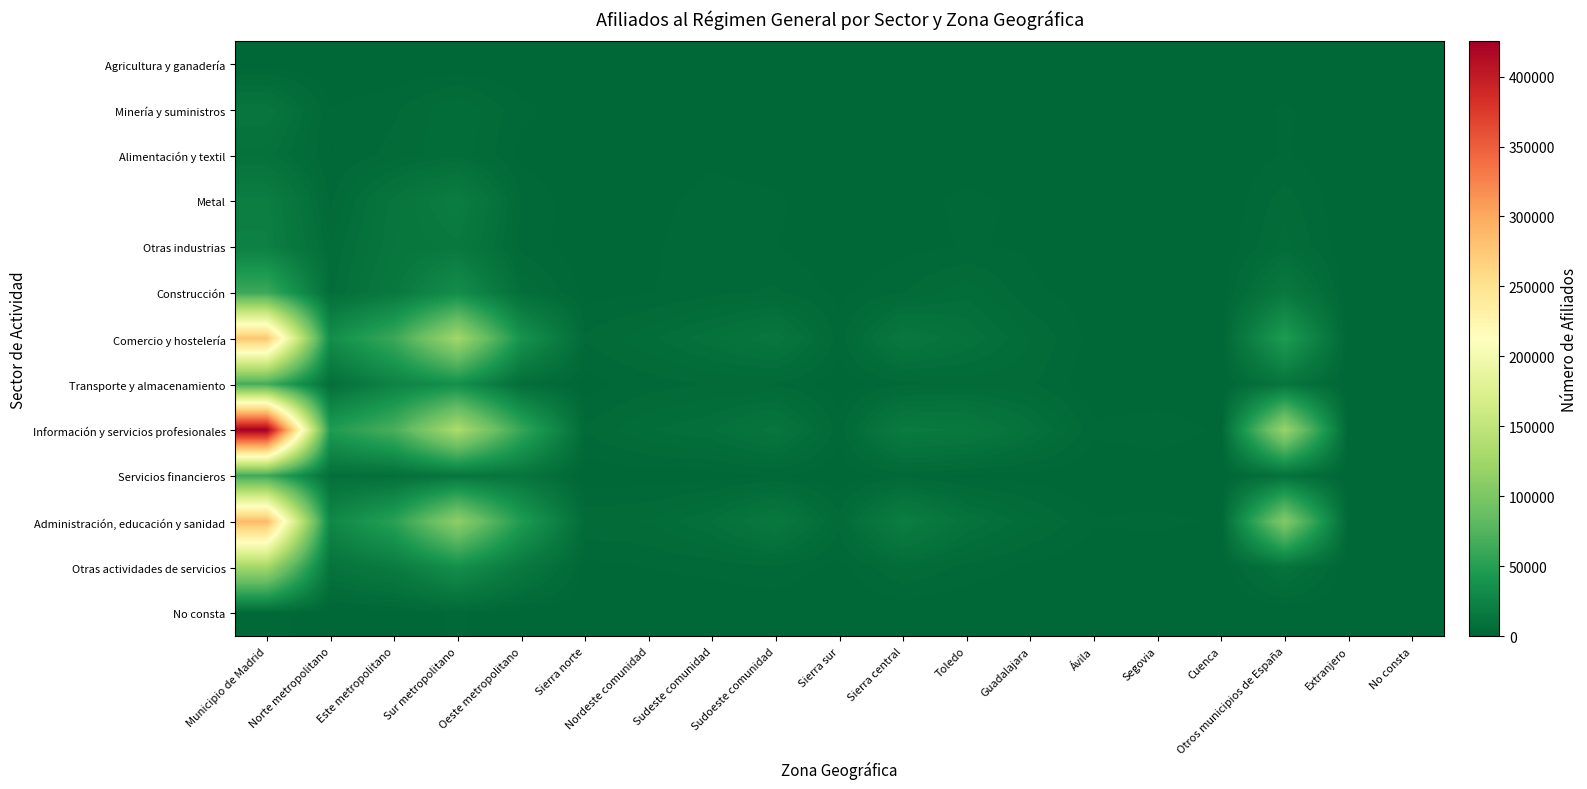

Which series has the widest spread of values?

Información y servicios profesionales